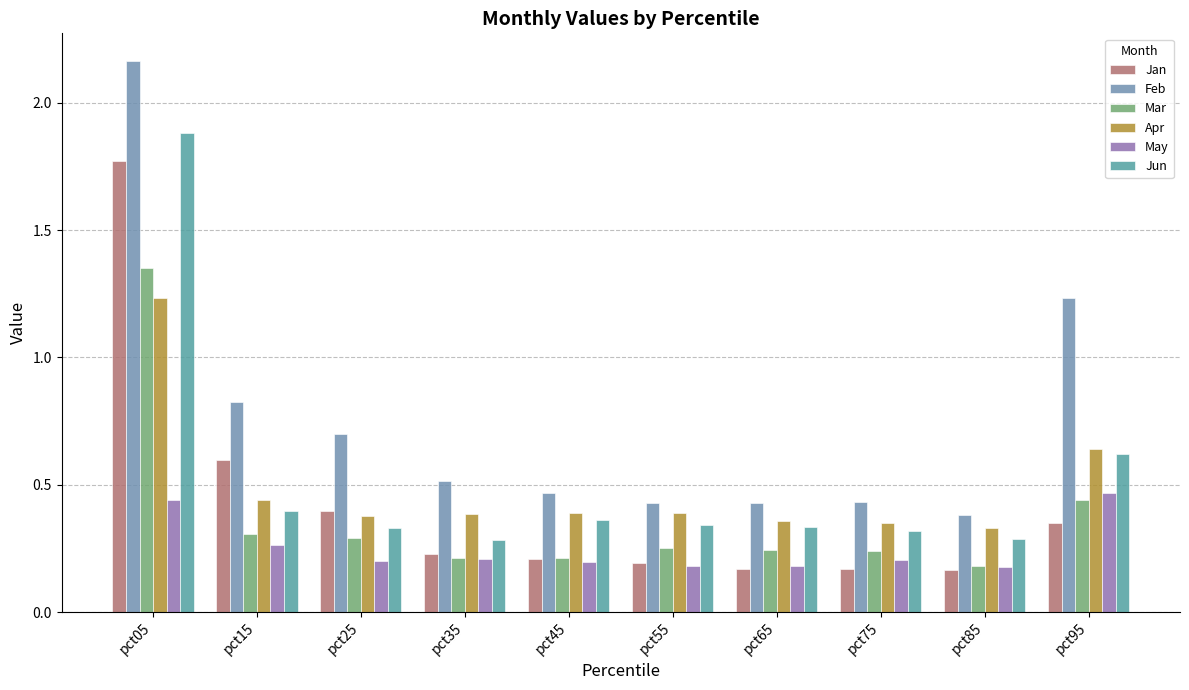

What is the value of the May bar at the 5th from the left?

0.2